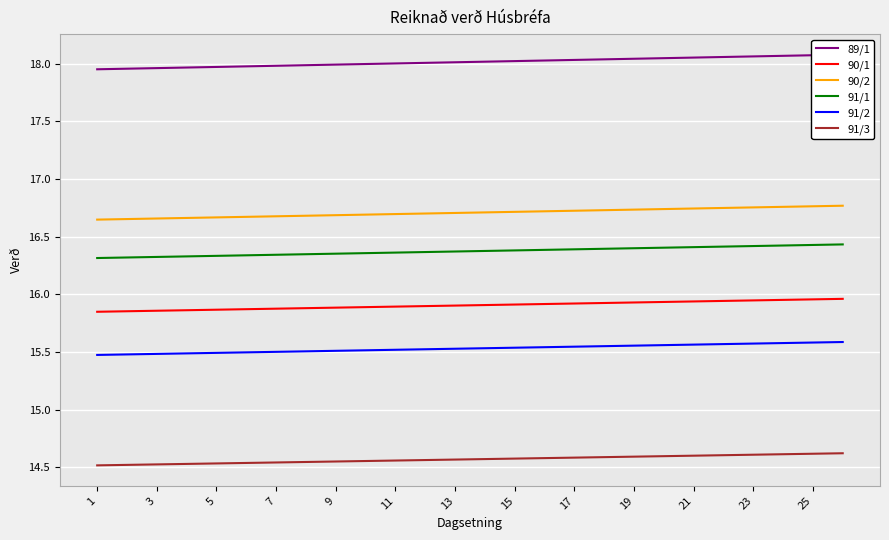

How many lines are shown in the chart?

6